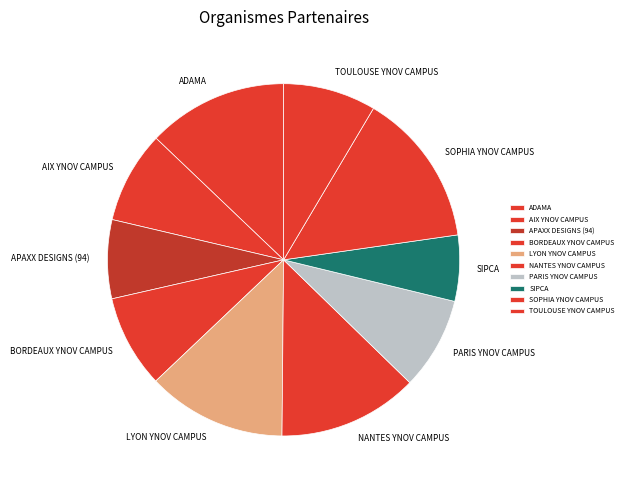

How many slices are in this pie chart?

10